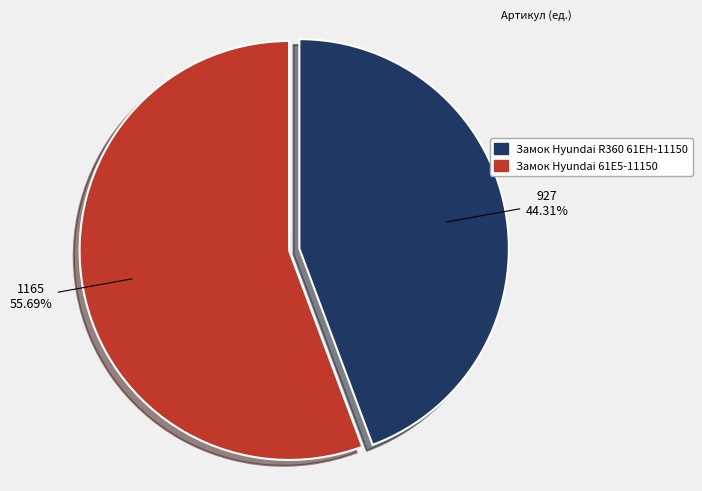

Do Замок Hyundai 61E5-11150 and Замок Hyundai R360 61EH-11150 together represent more than half of the pie?

Yes